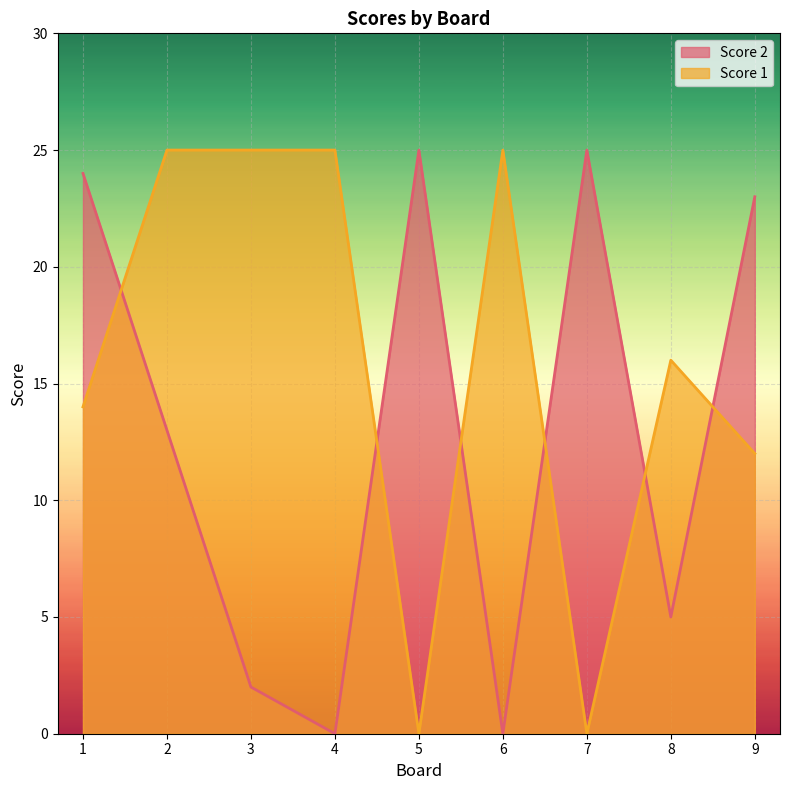

What is the difference between the second highest and second lowest values in the Score 2 series?

25